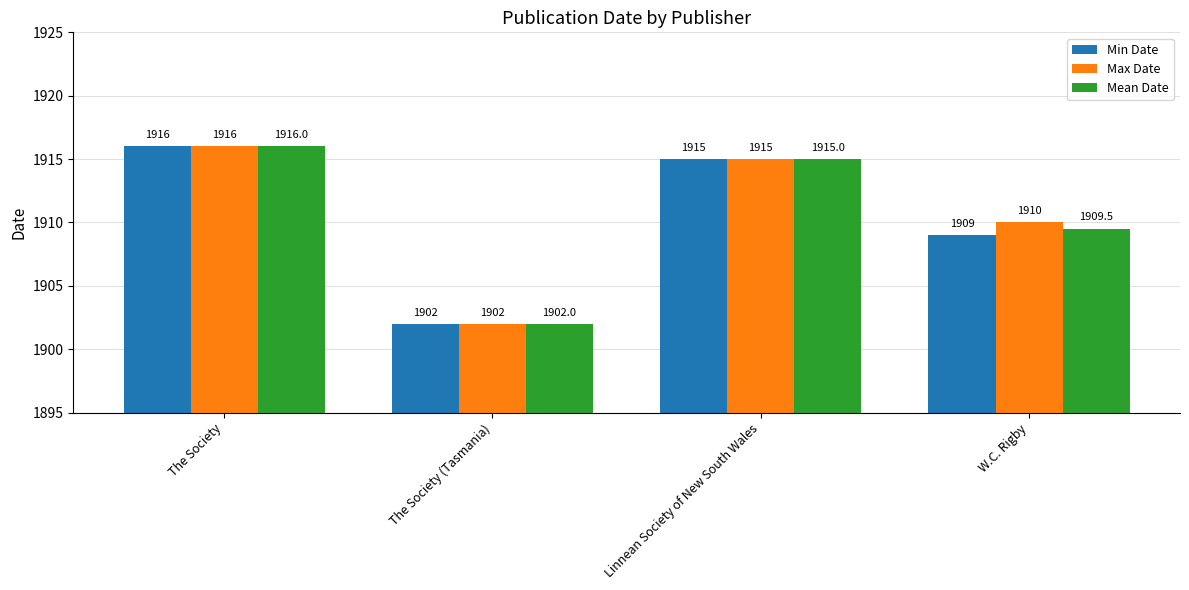

Rank the categories by Mean Date value from lowest to highest.

The Society (Tasmania), W.C. Rigby, Linnean Society of New South Wales, The Society